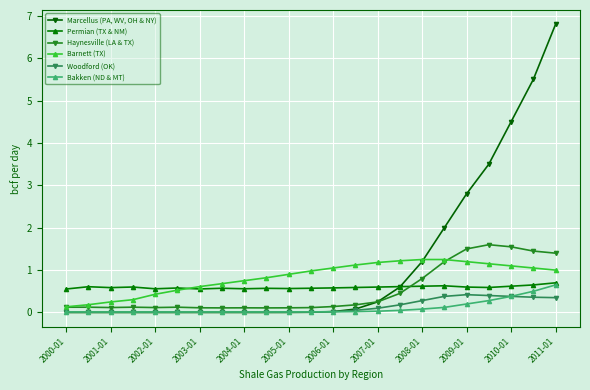

What is the value of the Marcellus (PA, WV, OH & NY) point at the 19th from the left?

2.8